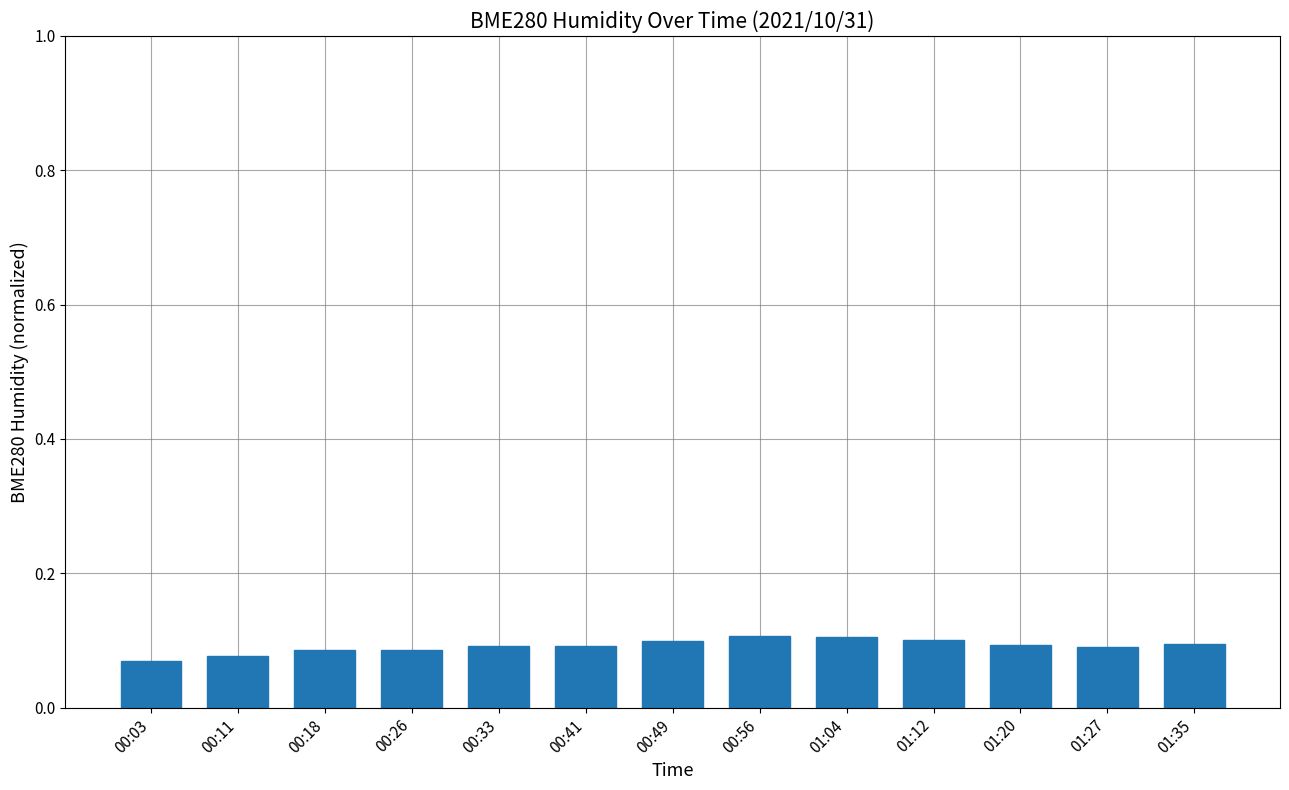

What is the sum of all values?

1.2